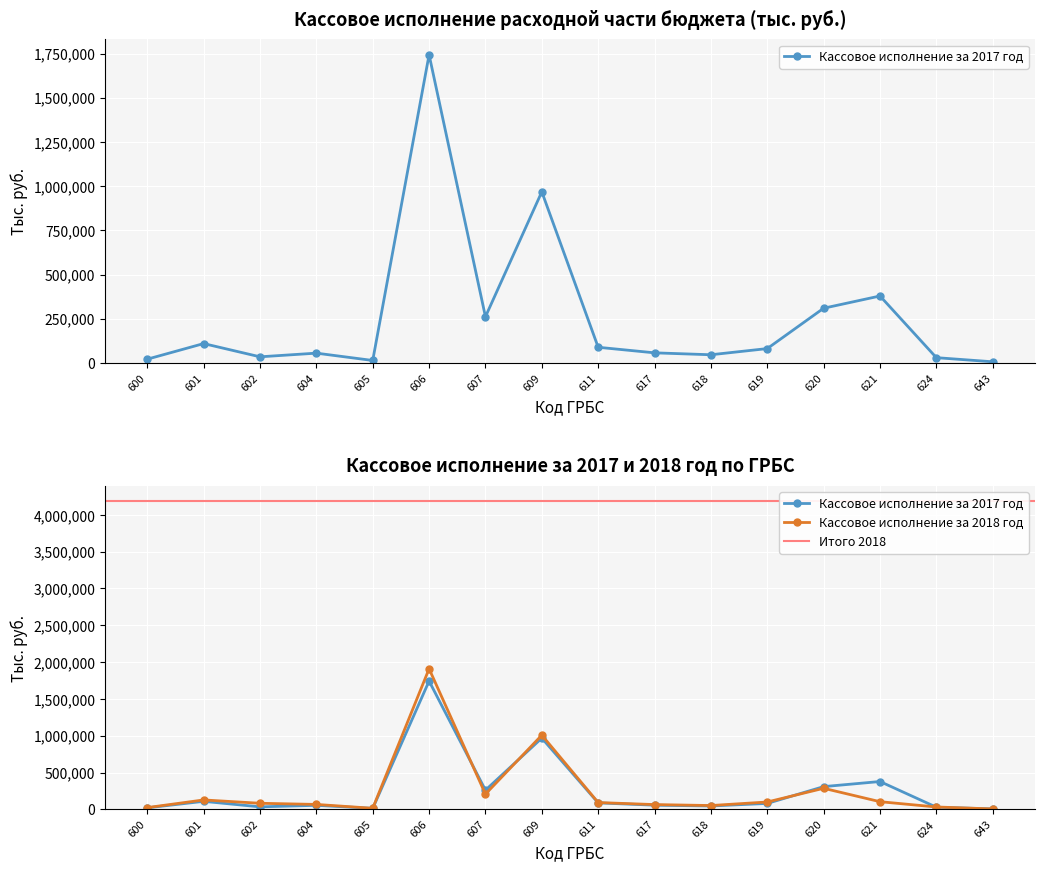

What is the lowest value of the Кассовое исполнение за 2018 год series?

6308